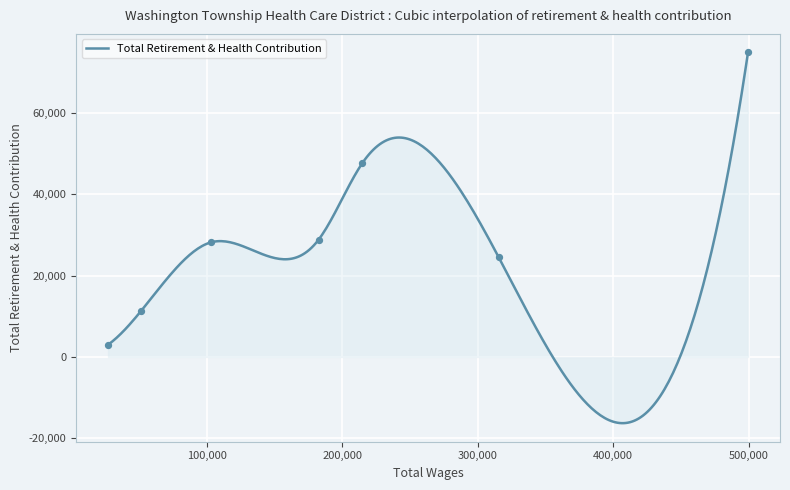

Which has a higher value, 51457.0 or 315325.0?

315325.0